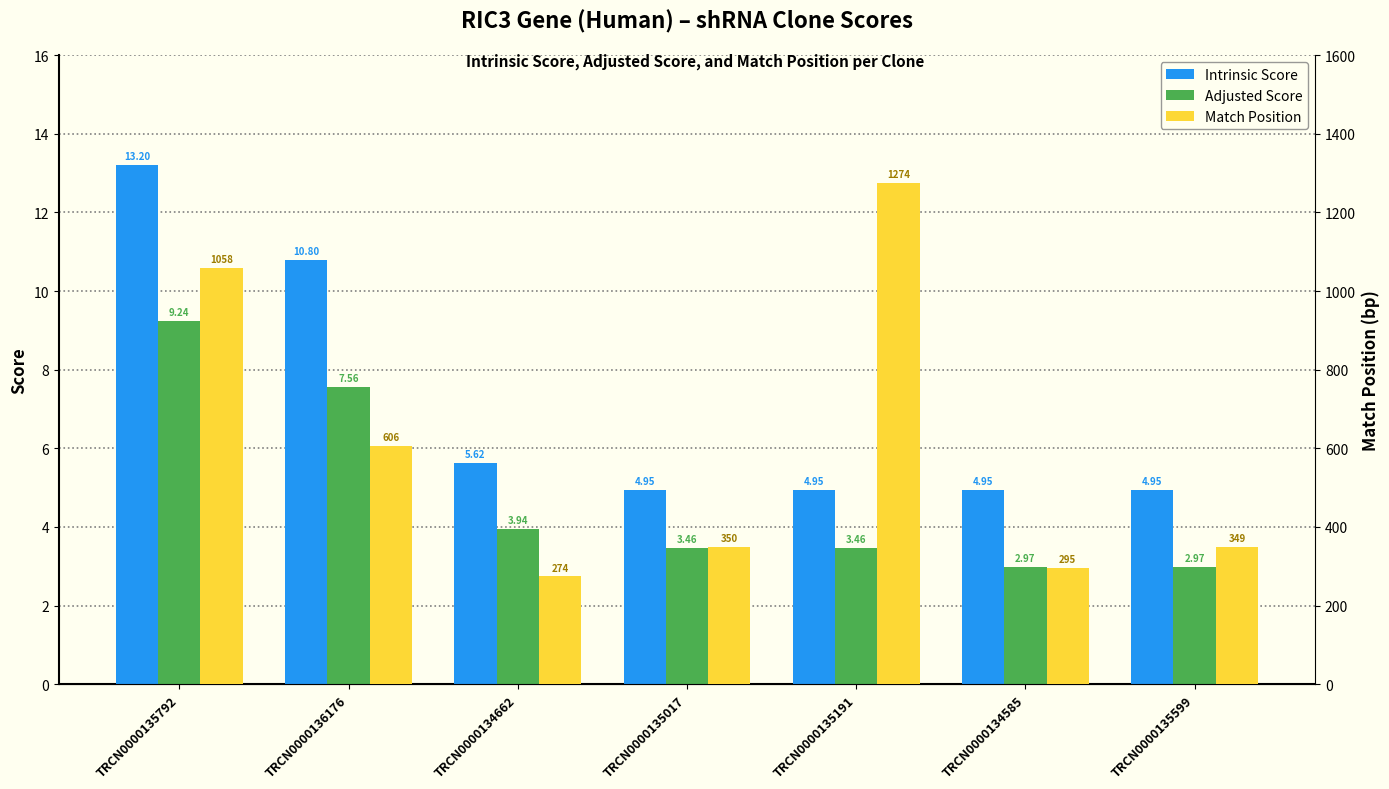

What is the lowest value of the Intrinsic Score series?

5.0